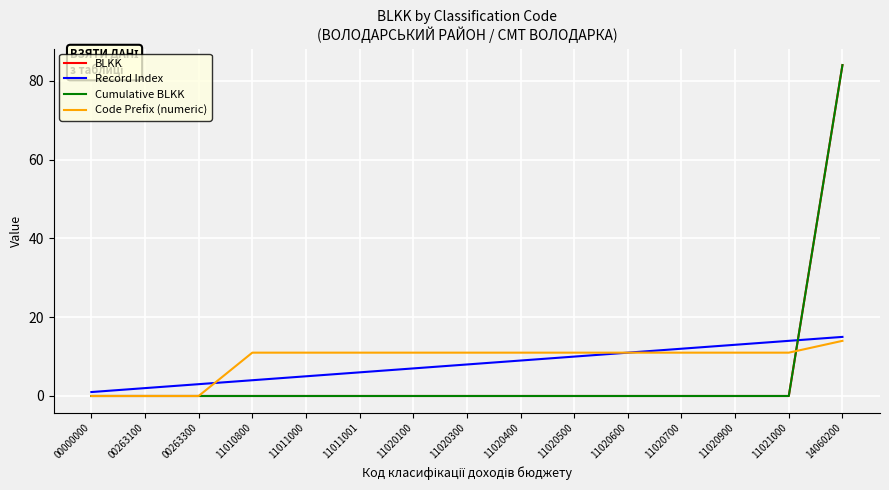

True or false: Cumulative BLKK and BLKK intersect in this chart.

False